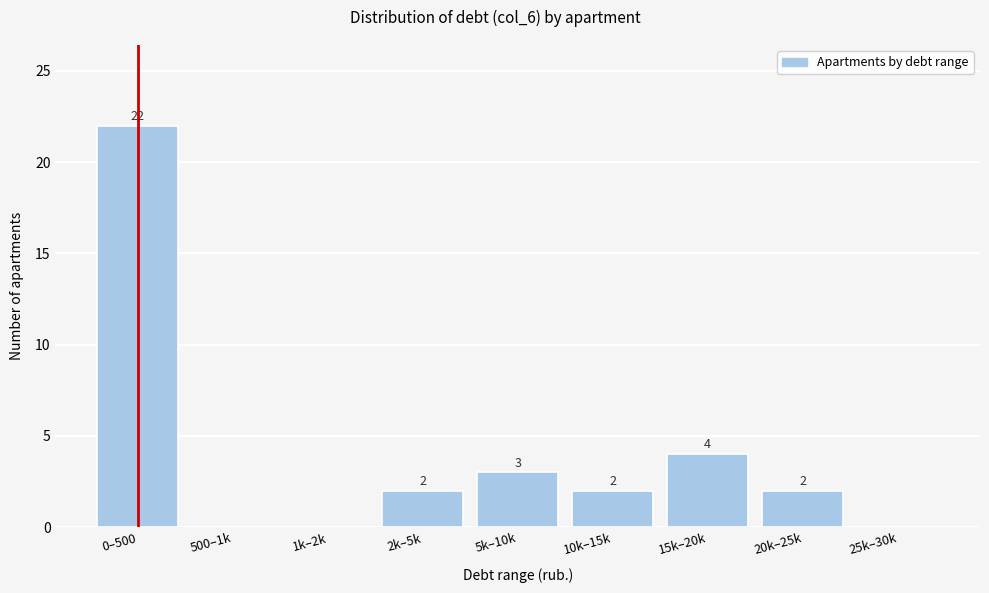

Reading left to right, list all the values displayed in this chart.

0–500=22	500–1k=0	1k–2k=0	2k–5k=2	5k–10k=3	10k–15k=2	15k–20k=4	20k–25k=2	25k–30k=0